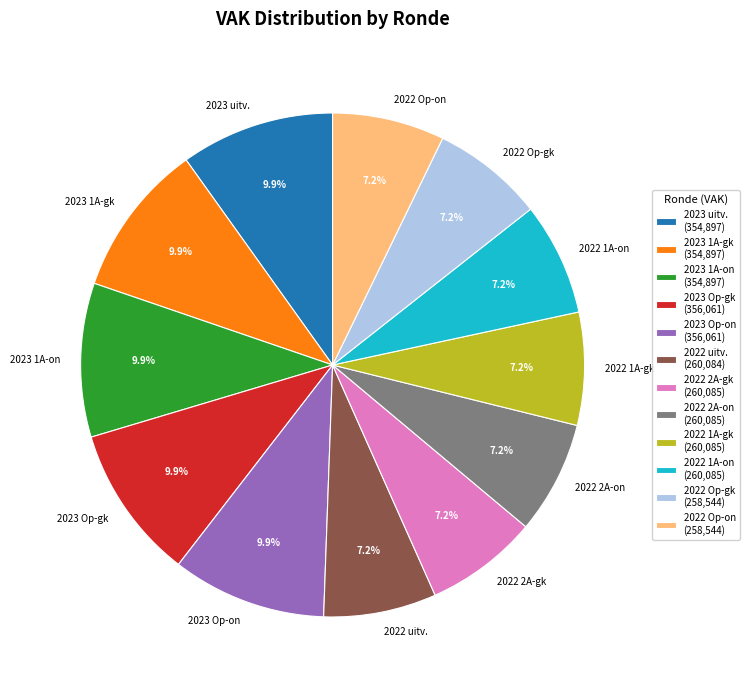

What portion of the pie excludes 2022 uitv.?

92.8%